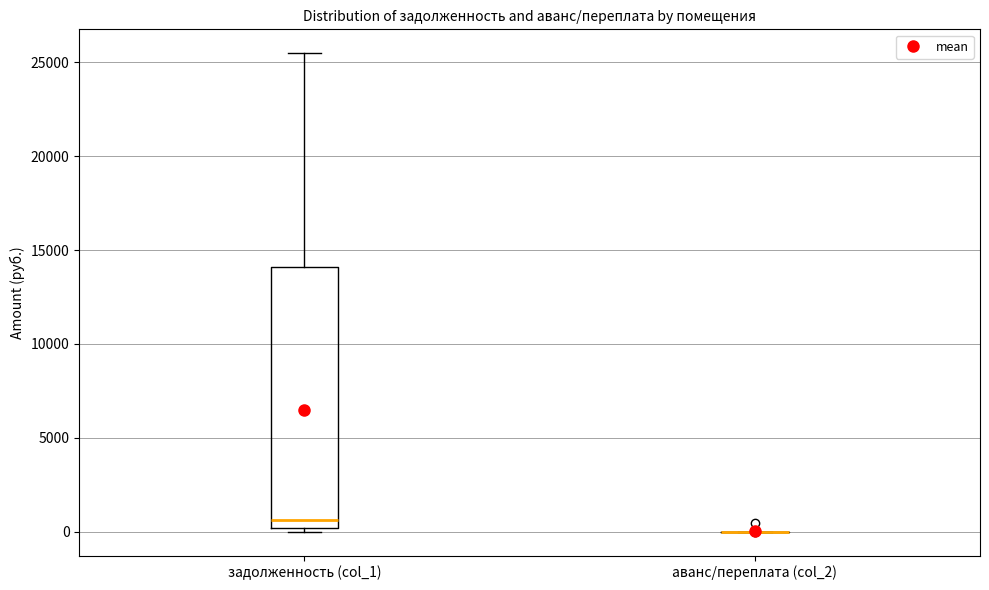

Reading left to right, read every box against the y-axis: the position of its median line, the range the box covers, and the ends of its whiskers. The values are not printed on the chart, so give them approximately, as read against the axis.

задолженность (col_1): median 500, box 0 to 14000, whiskers 0 (just below the box's lower edge) to 25500
аванс/переплата (col_2): box collapsed to a line at 0, whiskers 0 to 0